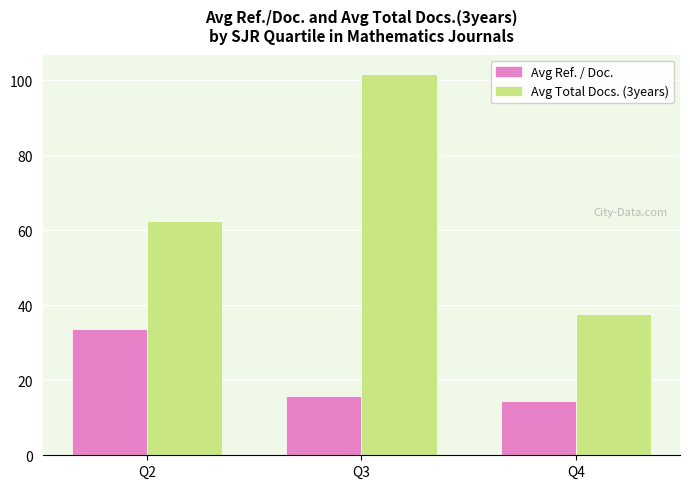

Which series has the largest range (max minus min)?

Avg Total Docs. (3years)